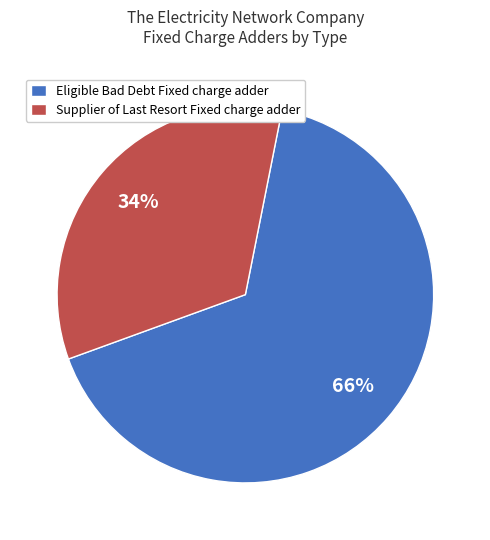

How many segments does this pie chart have?

2